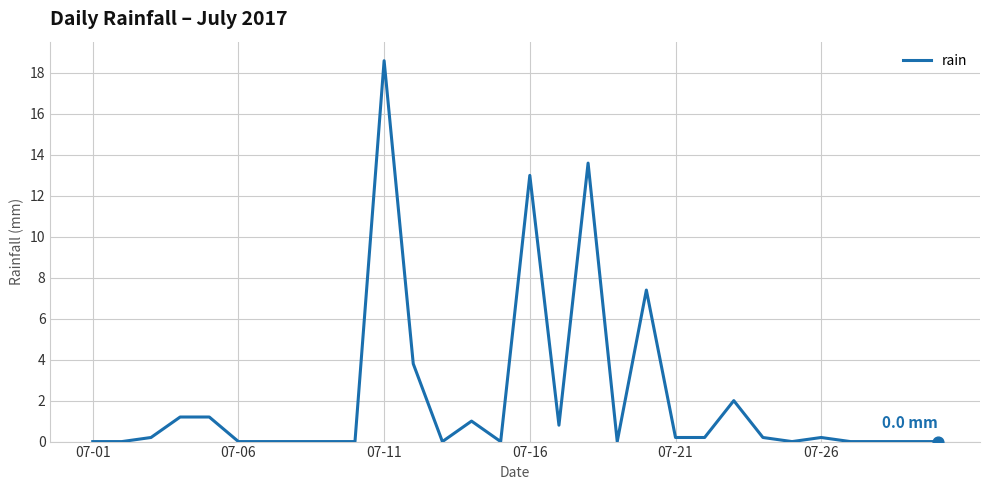

What is the maximum value shown in the chart?

18.6